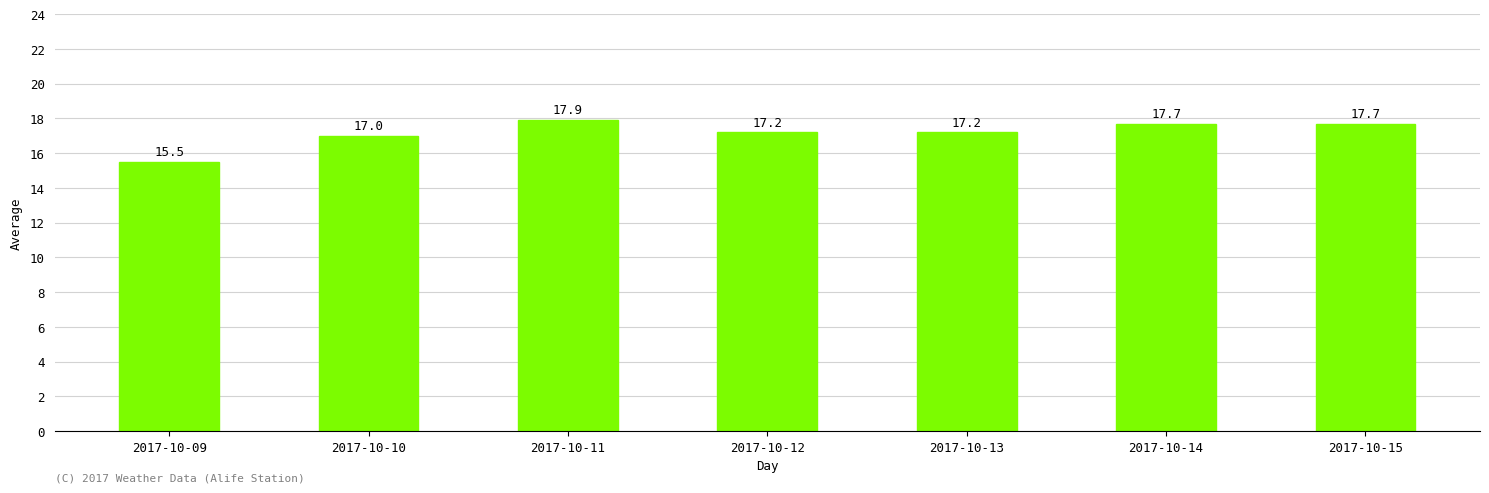

At which label is the value closest to 16?

2017-10-09